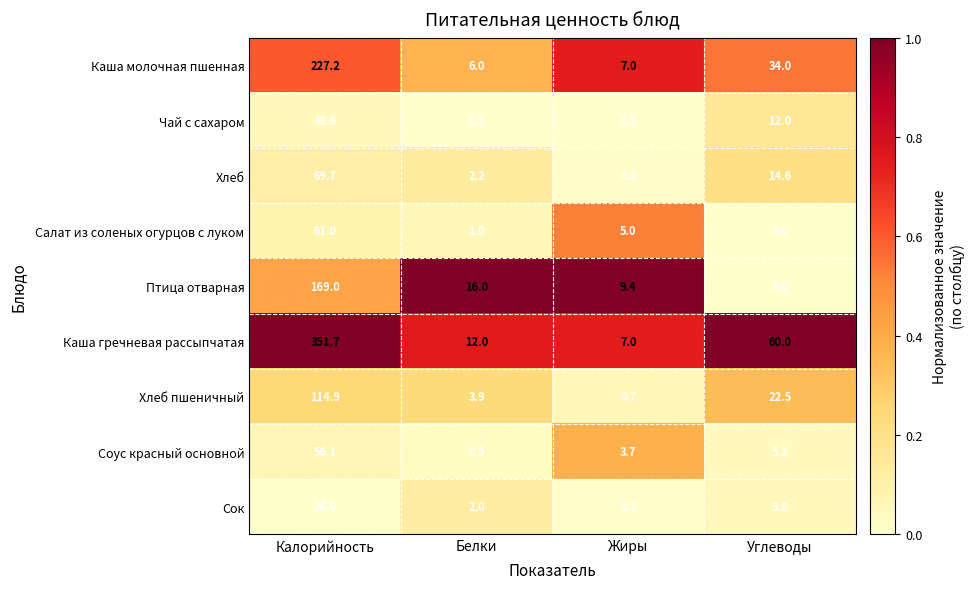

True or false: Сок has a value of 36.0 at Калорийность.

True